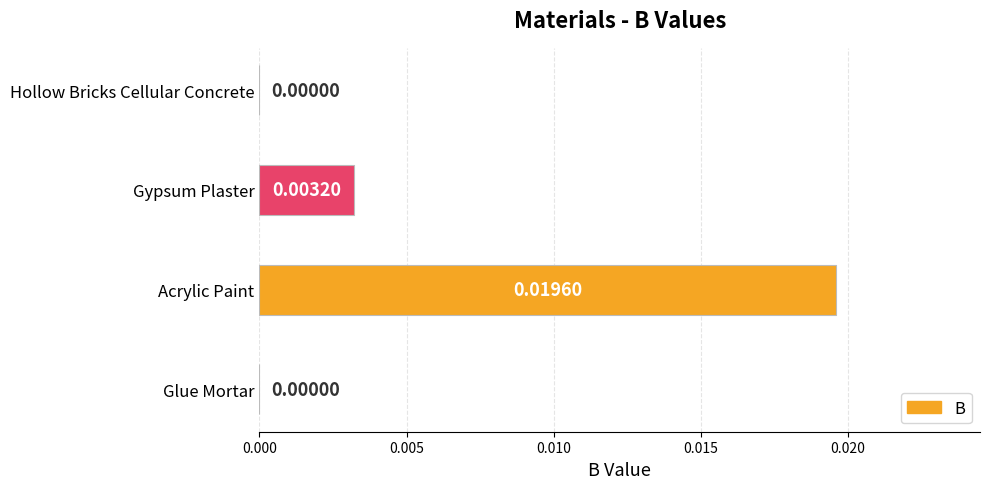

Count the values in the range 0 to 1.

4